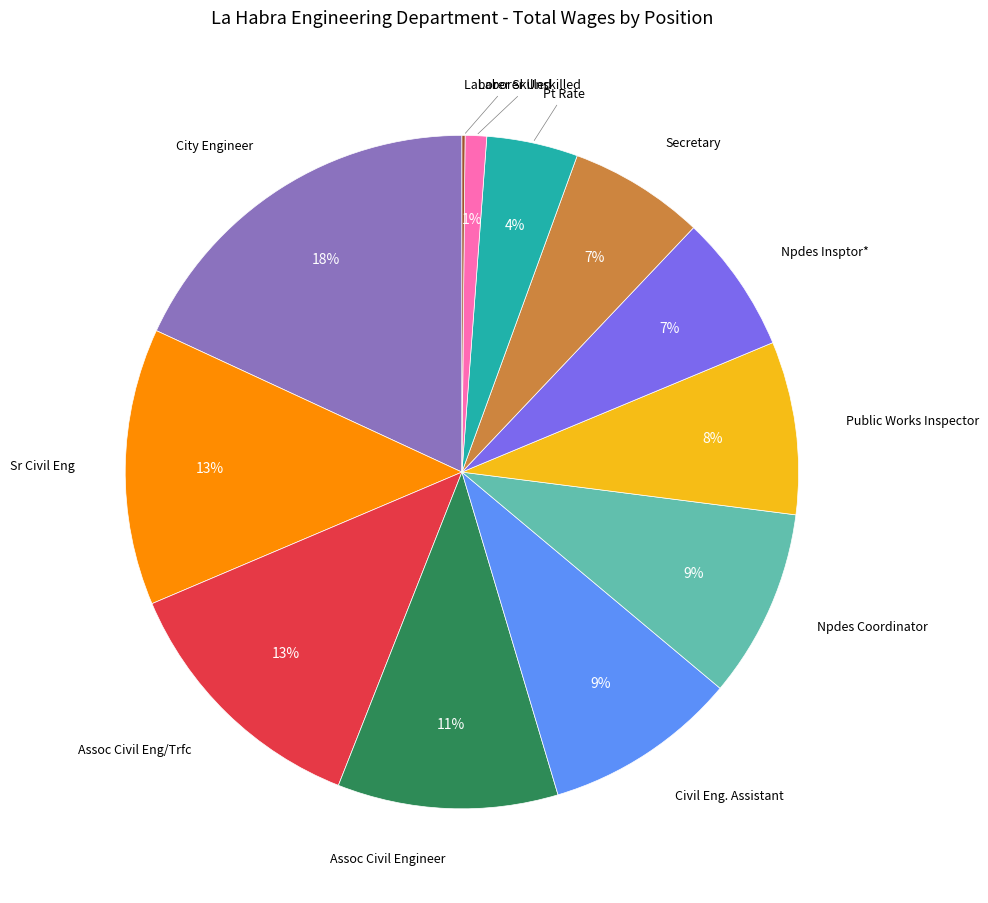

Does any single category account for the majority?

No